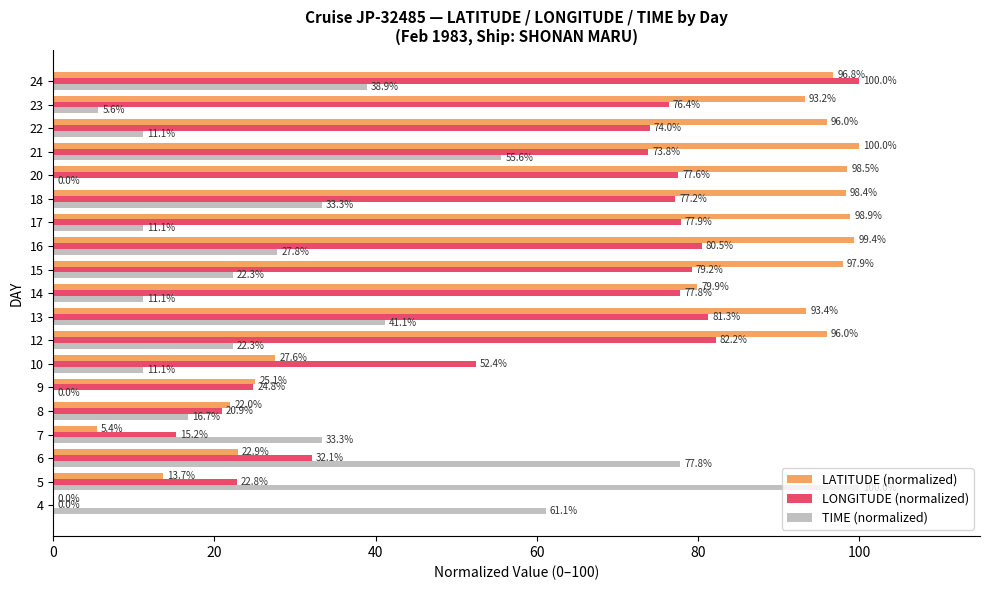

What is the sum of the LATITUDE (normalized) values at 22 and 4?

96.0